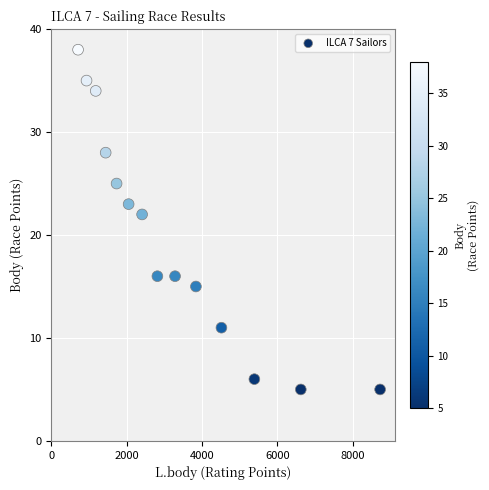

What Y value in the scatter plot is closest to 21?

22